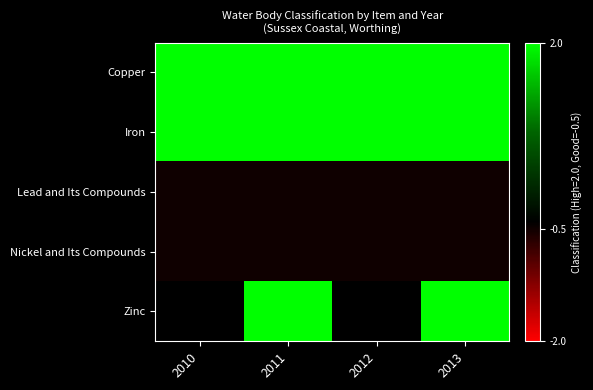

What is the smallest value displayed?

-0.5